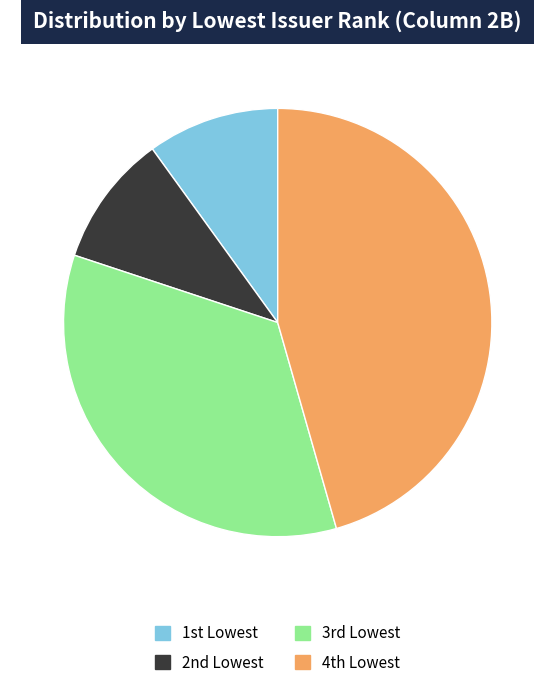

Which slice is the largest?

4th Lowest